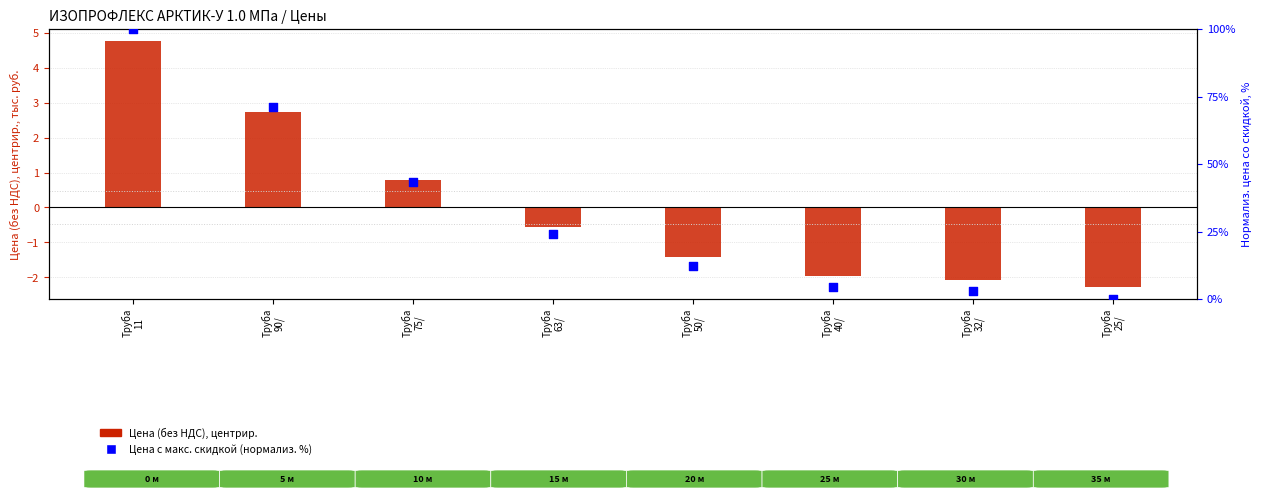

Which series contains the lowest Y value?

Цена (без НДС), центрир. (тыс. руб.)